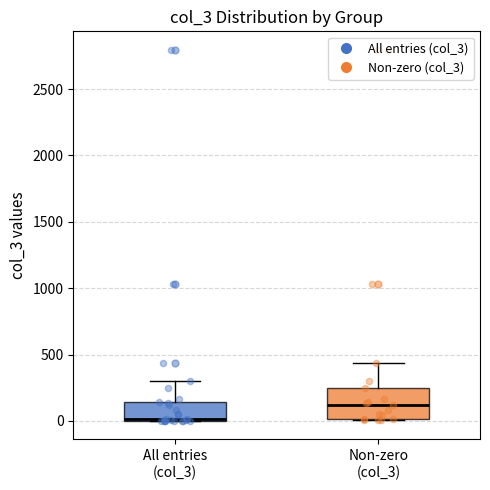

Where is the upper edge of the box for Non-zero (col_3) on the y-axis? The values are not printed on the chart, so give them approximately, as read against the axis.

250